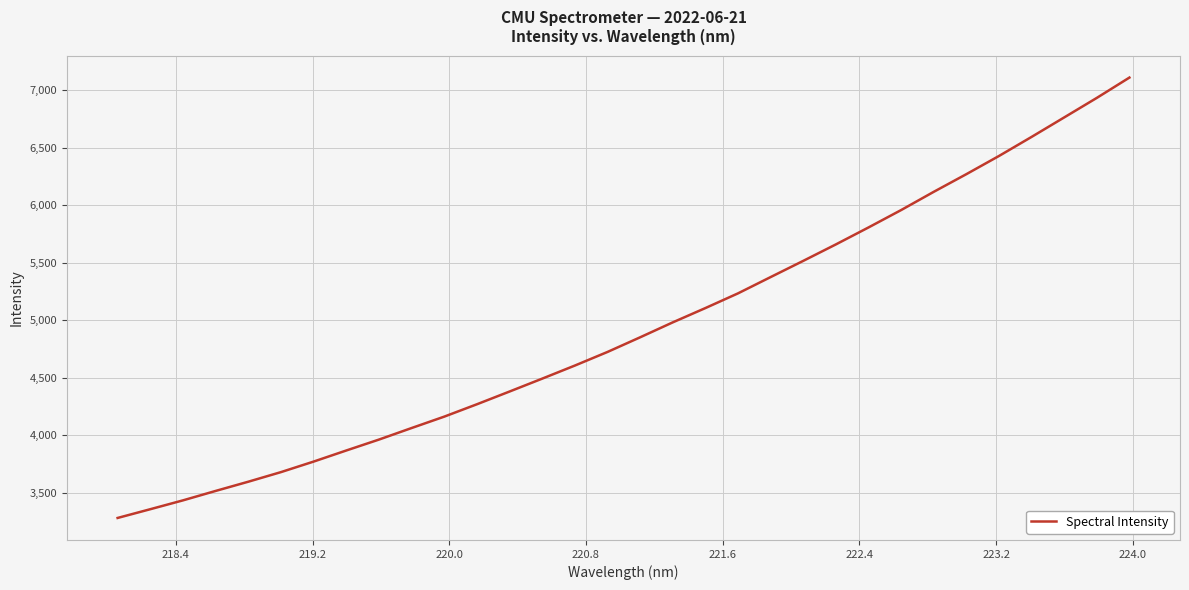

True or false: the data has more than 1 interior local peaks.

False